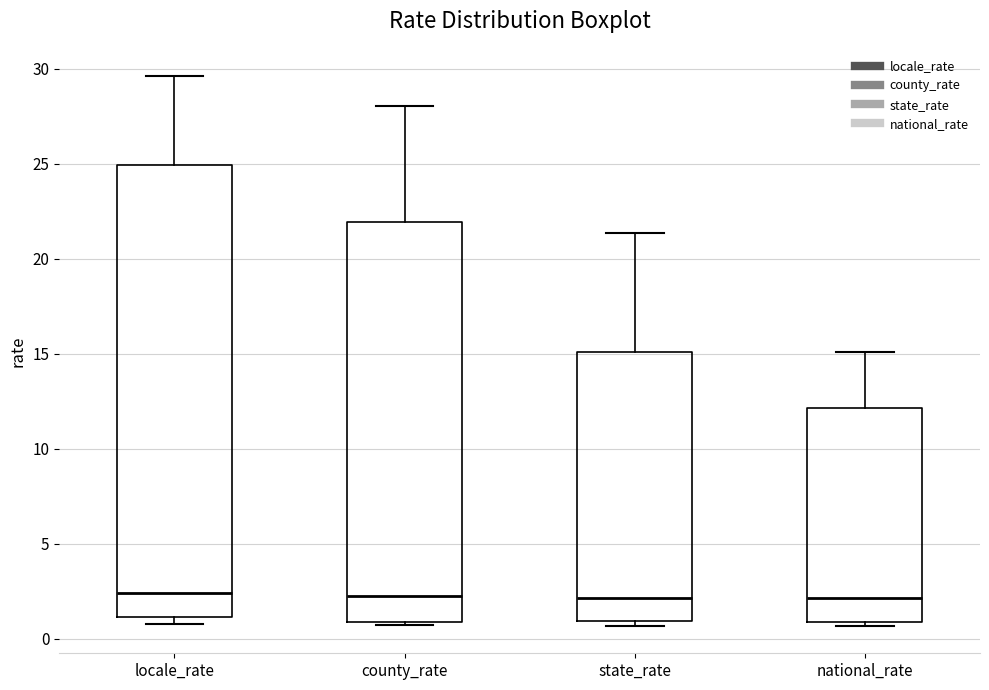

Comparing the boxes themselves (not the whiskers), which one is the tallest?

locale_rate